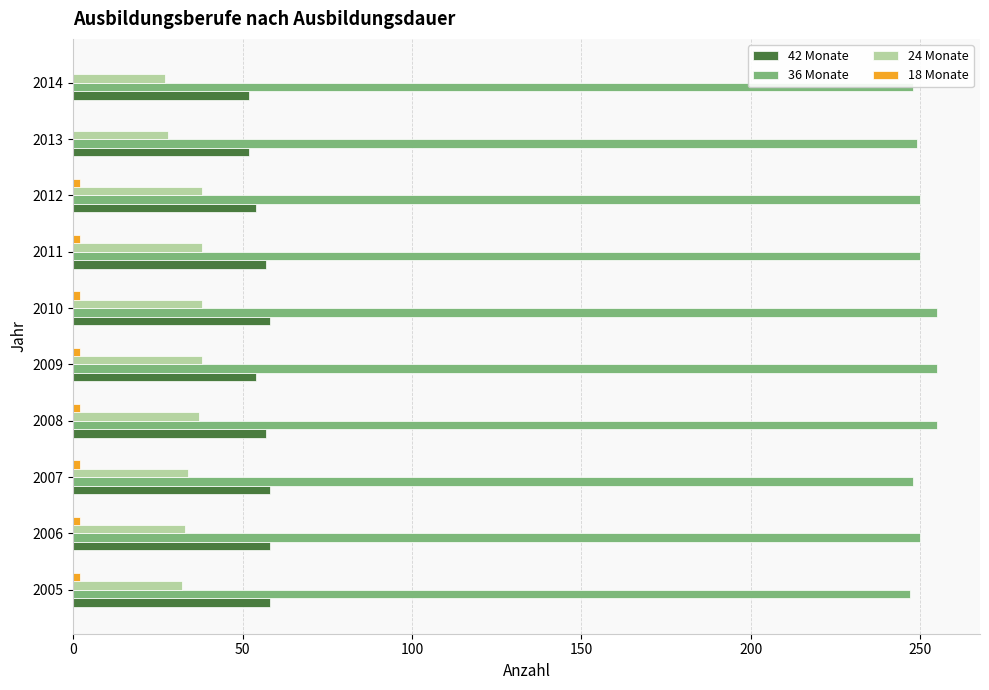

What is the maximum value shown in the chart?

255